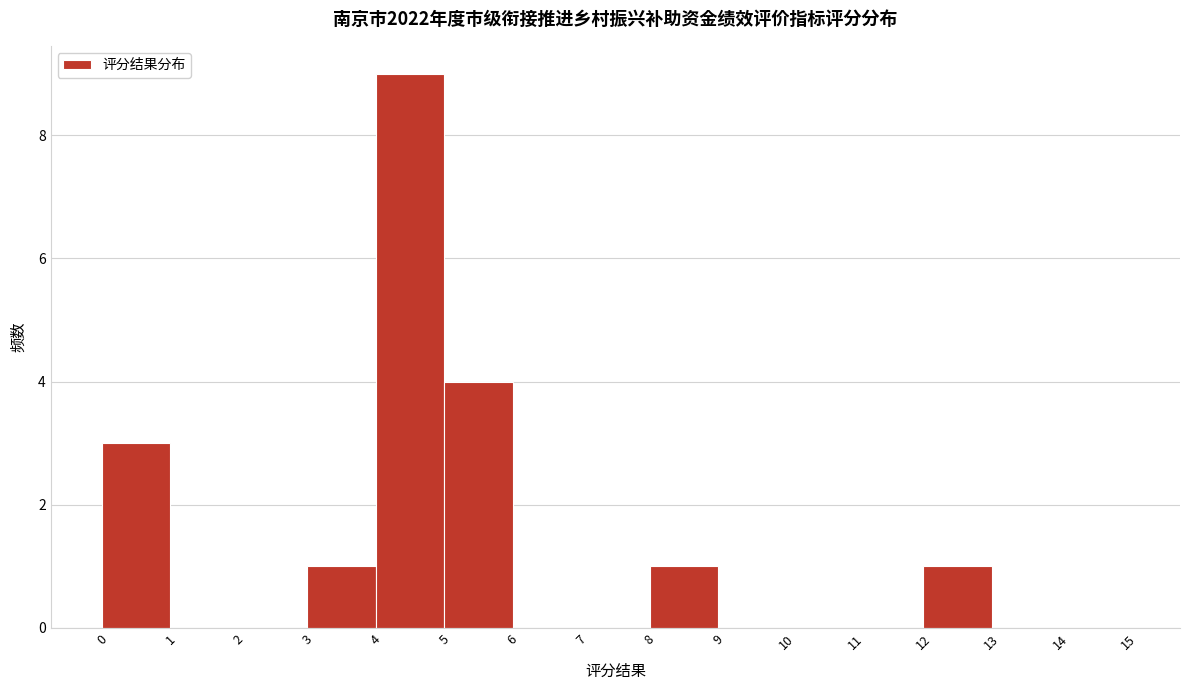

How tall is the bar that spans 3 to 4 on the x-axis? The values are not printed on the chart, so give them approximately, as read against the axis.

1